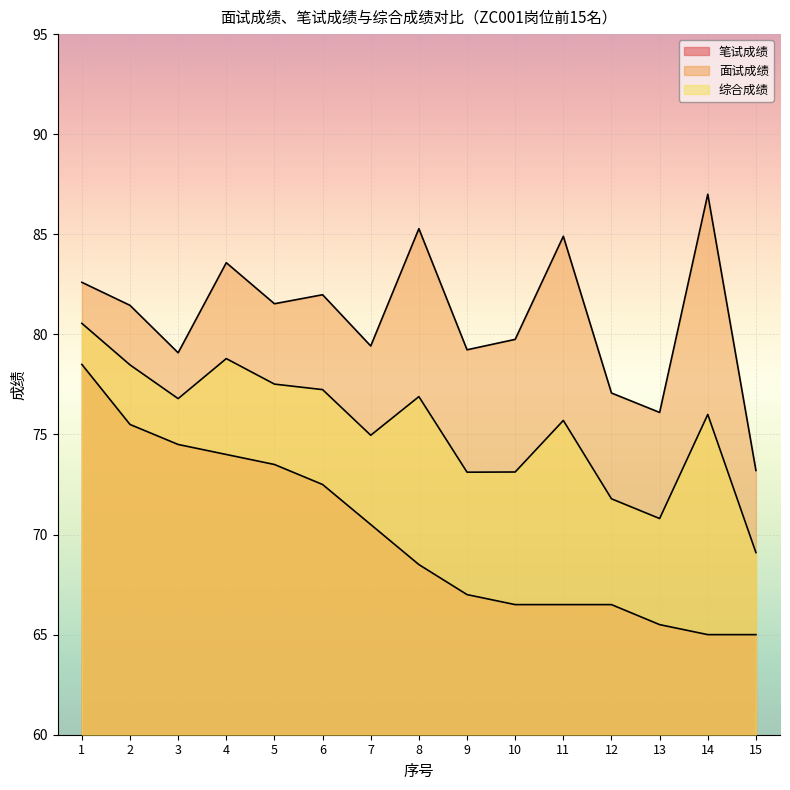

Which series has the largest range (max minus min)?

面试成绩